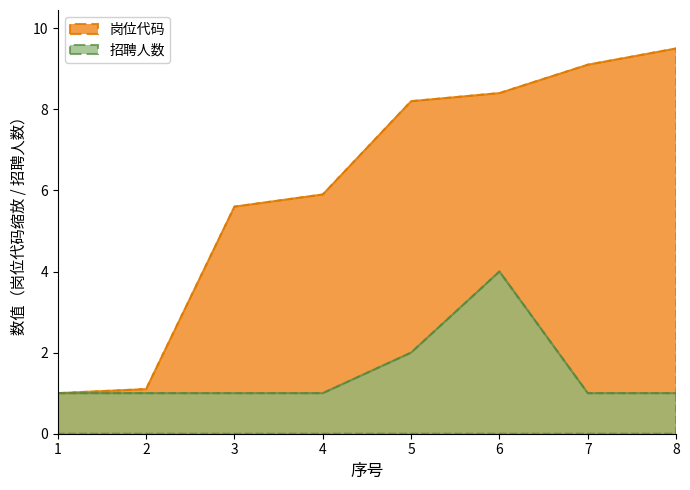

True or false: 招聘人数 has a value of 1.4 at 5.

False